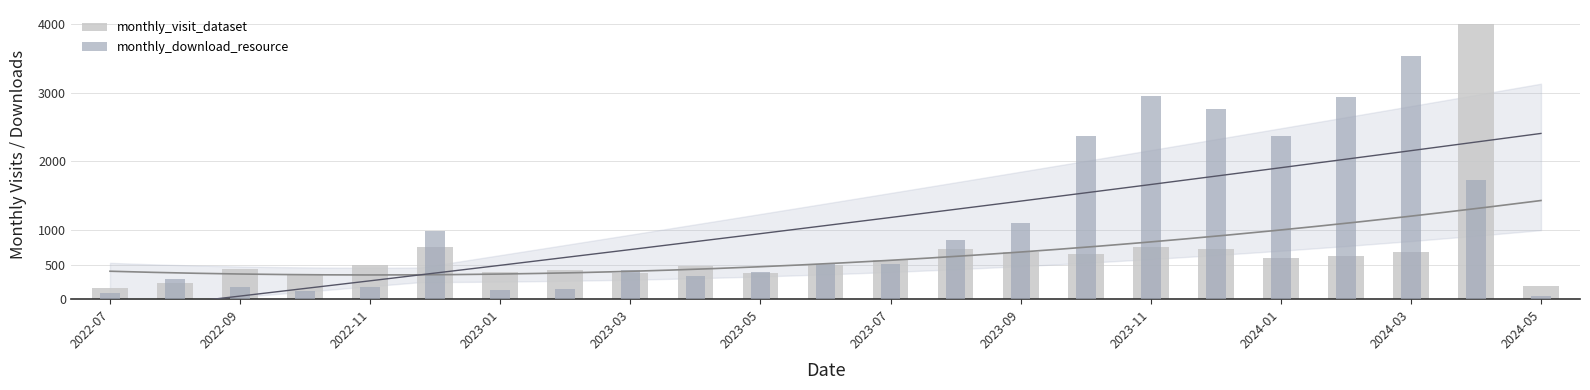

What is the value of the monthly_download_resource bar at the 22nd from the left?

1738